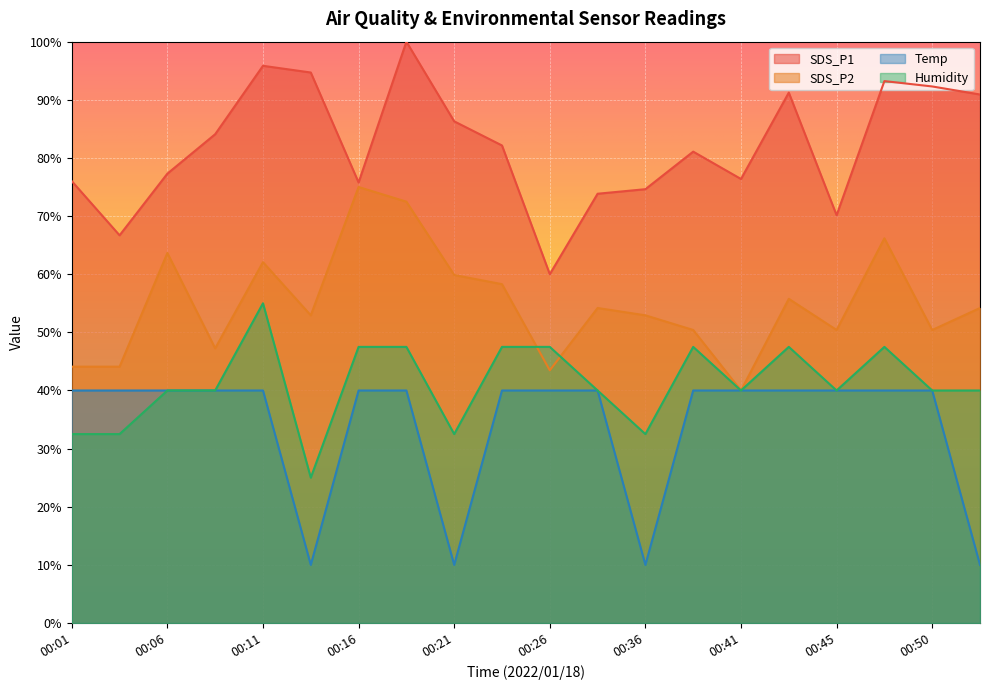

How many data points in Humidity are above 40?

15